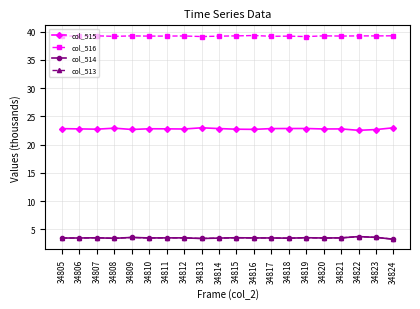

What is the spread (max minus min) of values at 34821?

35.7